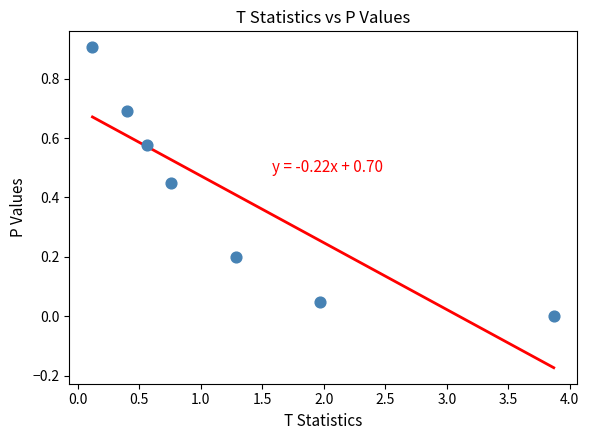

What is the range of Y values (max minus min)?

0.9